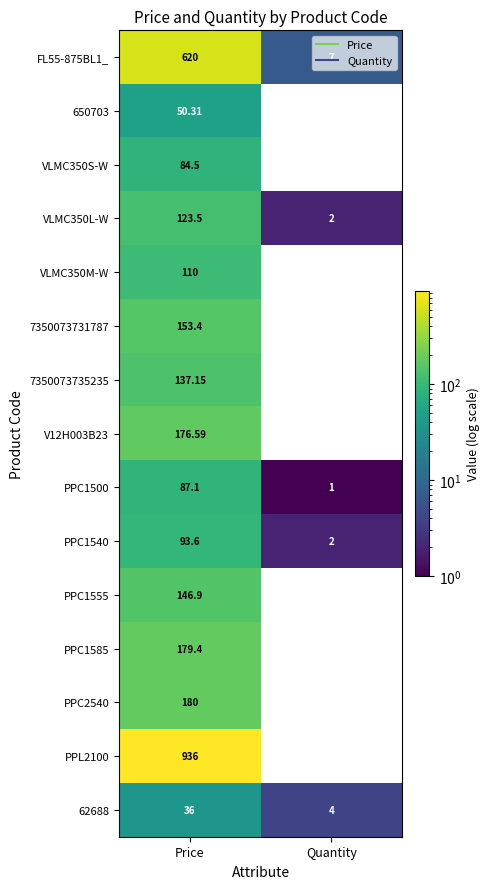

List the series in order of their peak value, lowest first.

62688, 650703, VLMC350S-W, PPC1500, PPC1540, VLMC350M-W, VLMC350L-W, 7350073735235, PPC1555, 7350073731787, V12H003B23, PPC1585, PPC2540, FL55-875BL1_, PPL2100